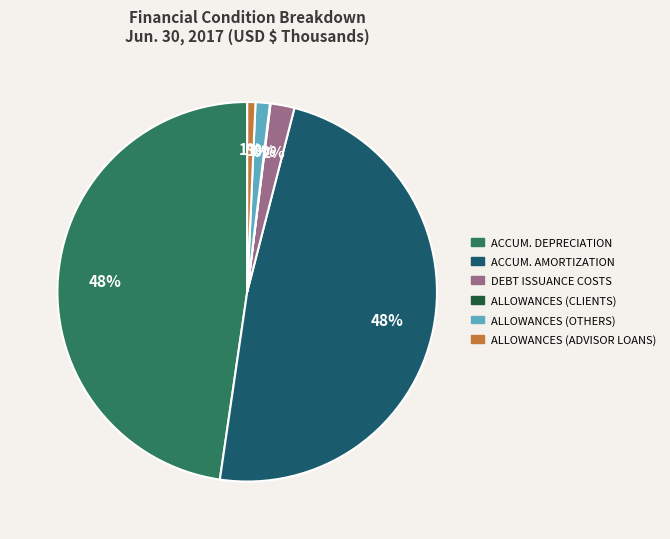

Does any single category account for the majority?

No